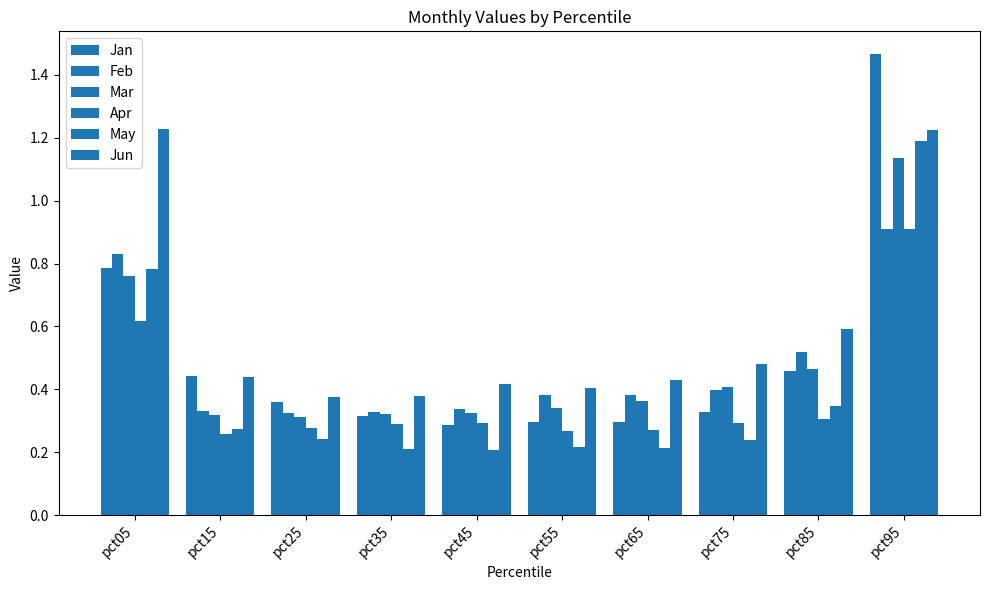

At which label is Mar closest to 0?

pct25